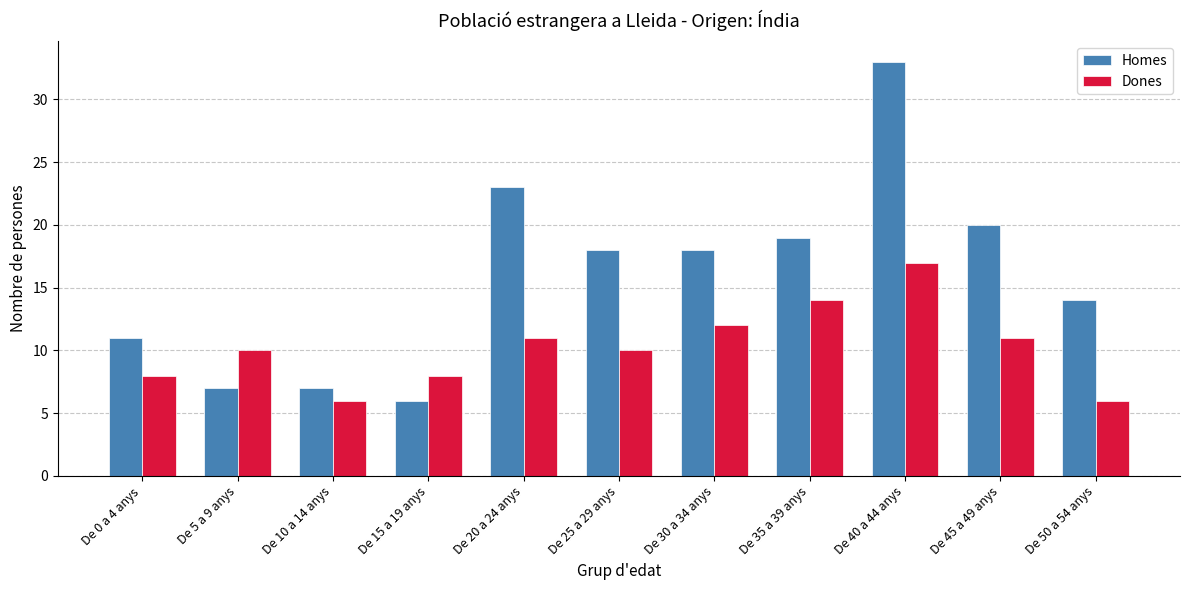

Reading right to left, transcribe all the data shown in this chart.

Homes: De 50 a 54 anys=14	De 45 a 49 anys=20	De 40 a 44 anys=33	De 35 a 39 anys=19	De 30 a 34 anys=18	De 25 a 29 anys=18	De 20 a 24 anys=23	De 15 a 19 anys=6	De 10 a 14 anys=7	De 5 a 9 anys=7	De 0 a 4 anys=11
Dones: De 50 a 54 anys=6	De 45 a 49 anys=11	De 40 a 44 anys=17	De 35 a 39 anys=14	De 30 a 34 anys=12	De 25 a 29 anys=10	De 20 a 24 anys=11	De 15 a 19 anys=8	De 10 a 14 anys=6	De 5 a 9 anys=10	De 0 a 4 anys=8